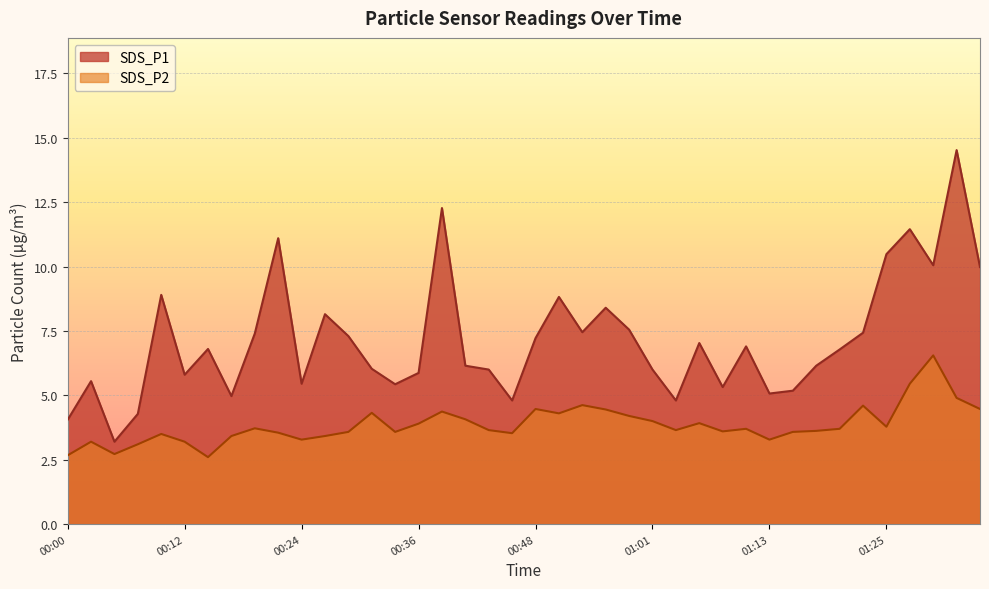

At which category does SDS_P1 reach its first local peak?

00:02